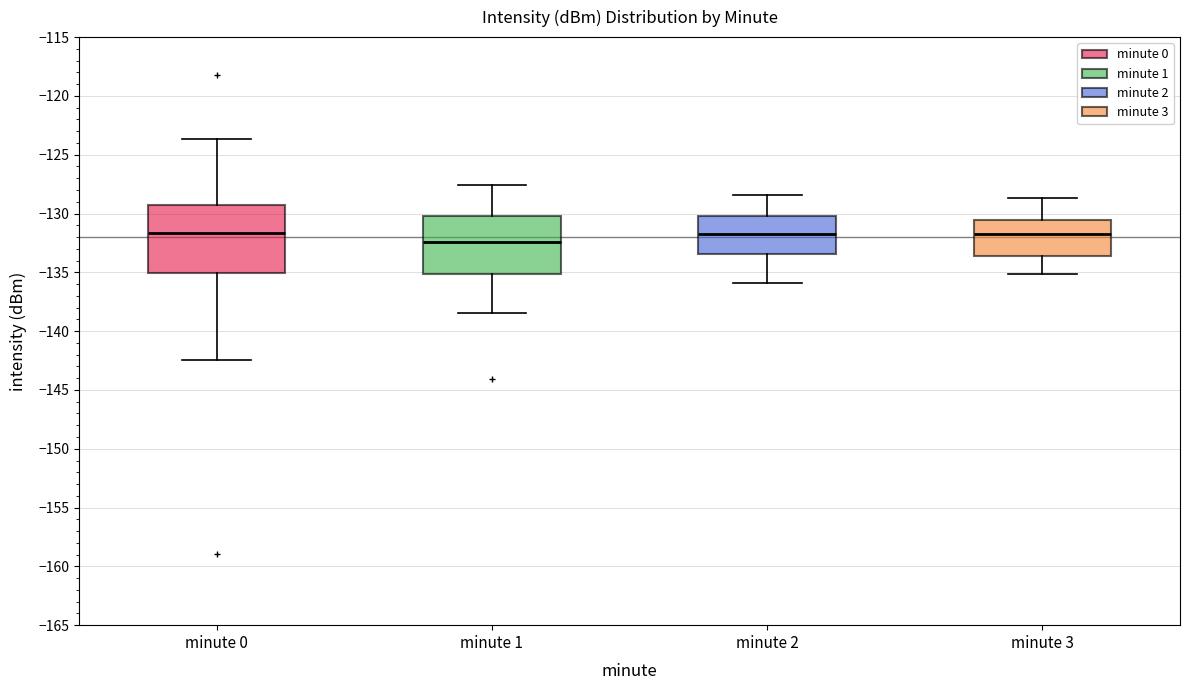

Comparing the boxes themselves (not the whiskers), which one is the tallest?

minute 0